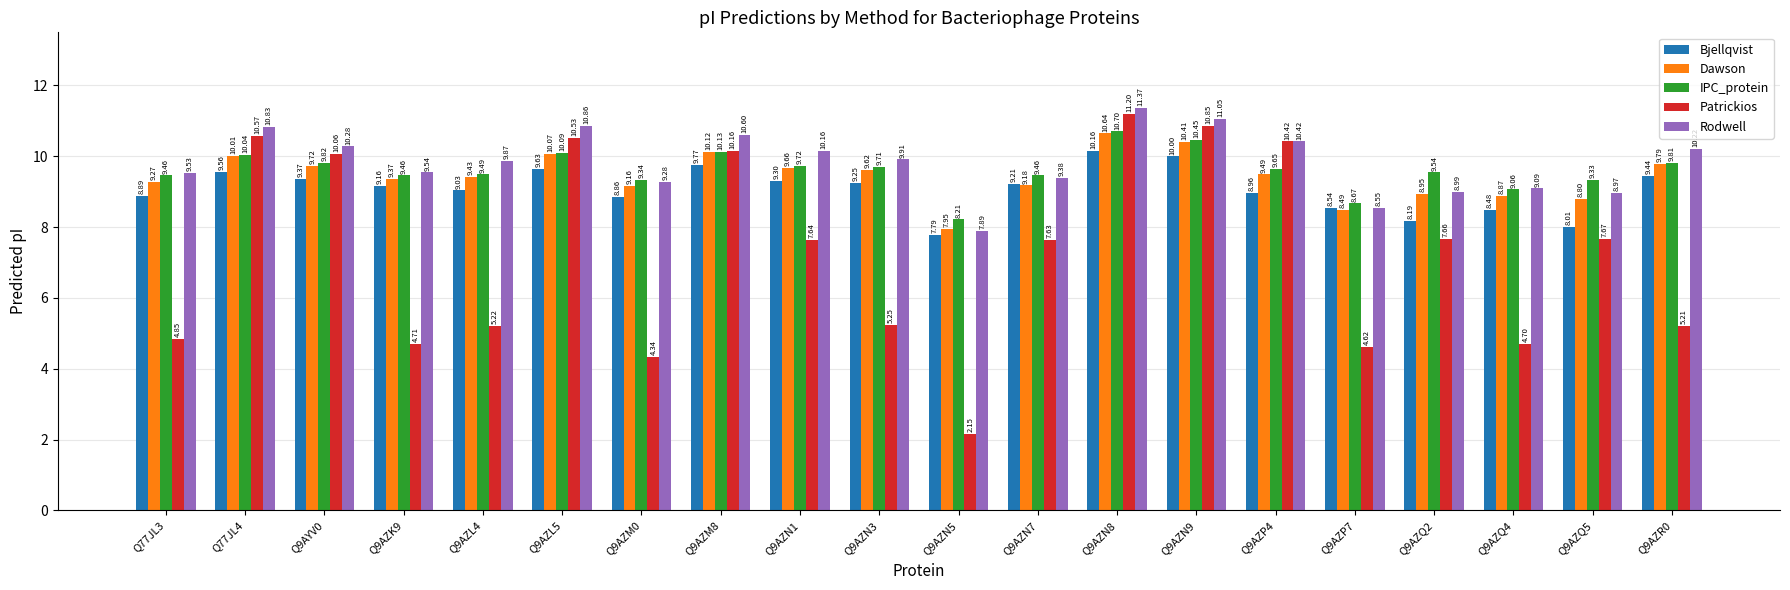

What are all the series names shown in the legend?

Bjellqvist, Dawson, IPC_protein, Patrickios, Rodwell